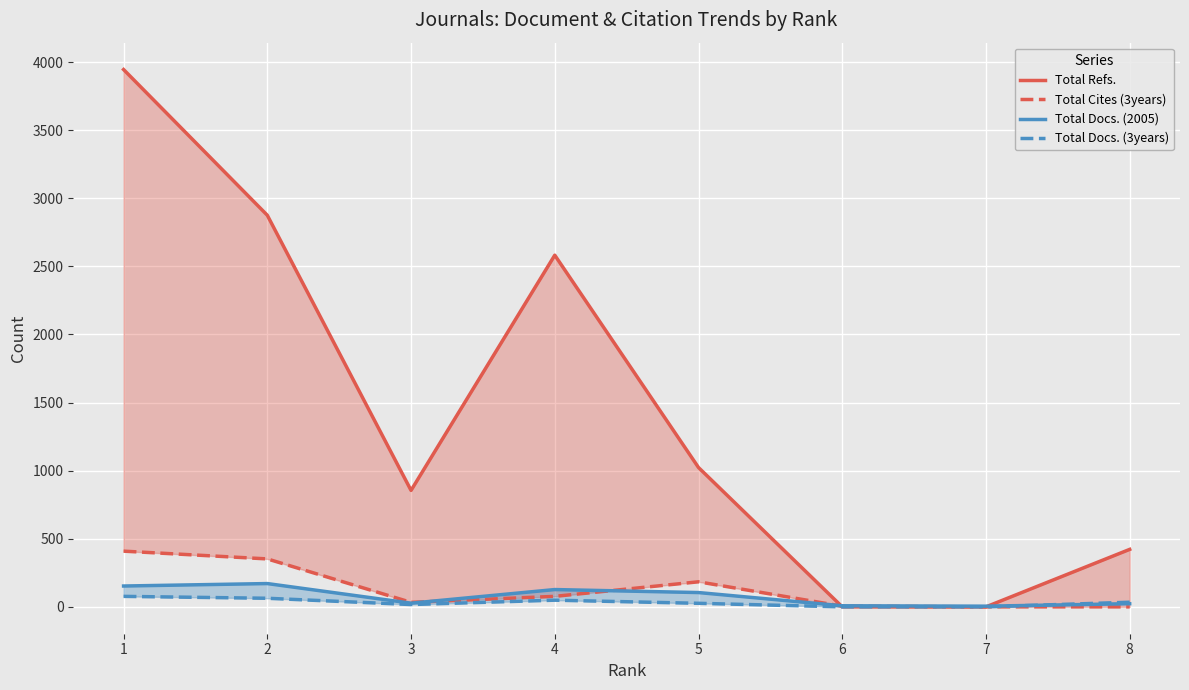

What is the value of the Total Docs. (2005) point at the 2nd from the left?

171